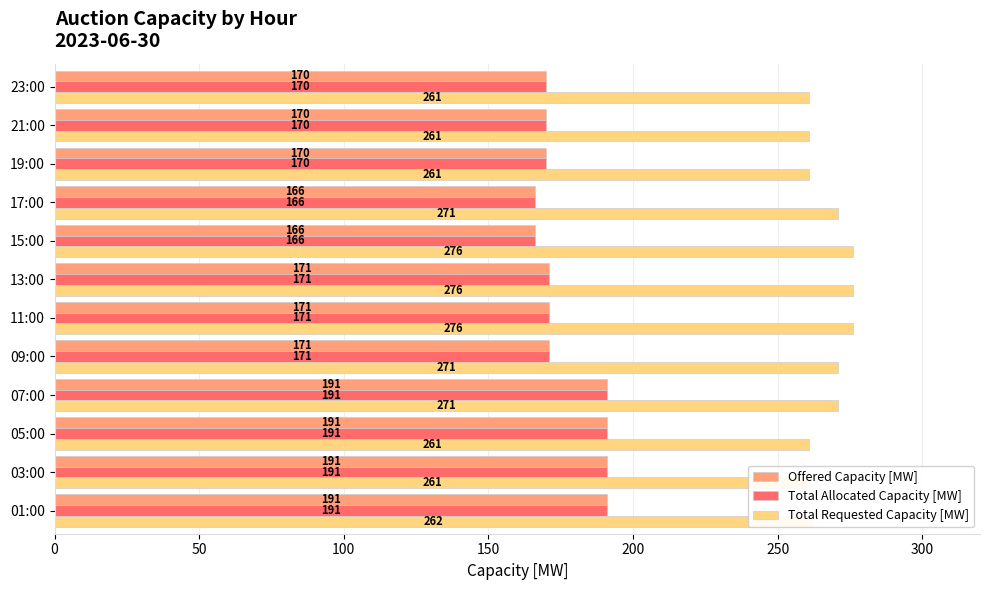

Which series has the largest total across all categories?

Total Requested Capacity [MW]